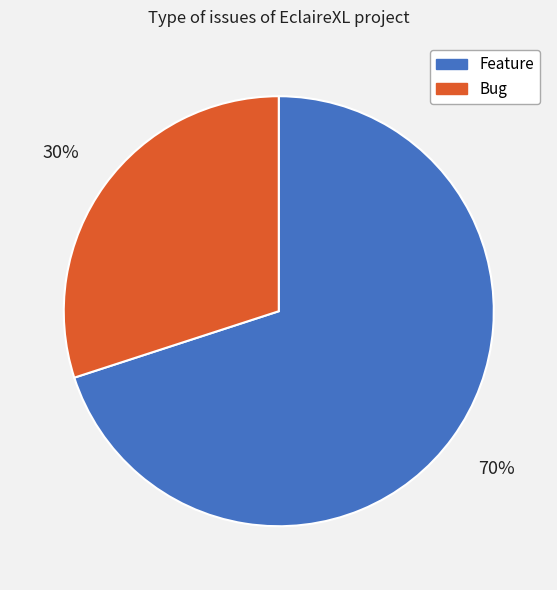

Between Feature and Bug, which is larger?

Feature